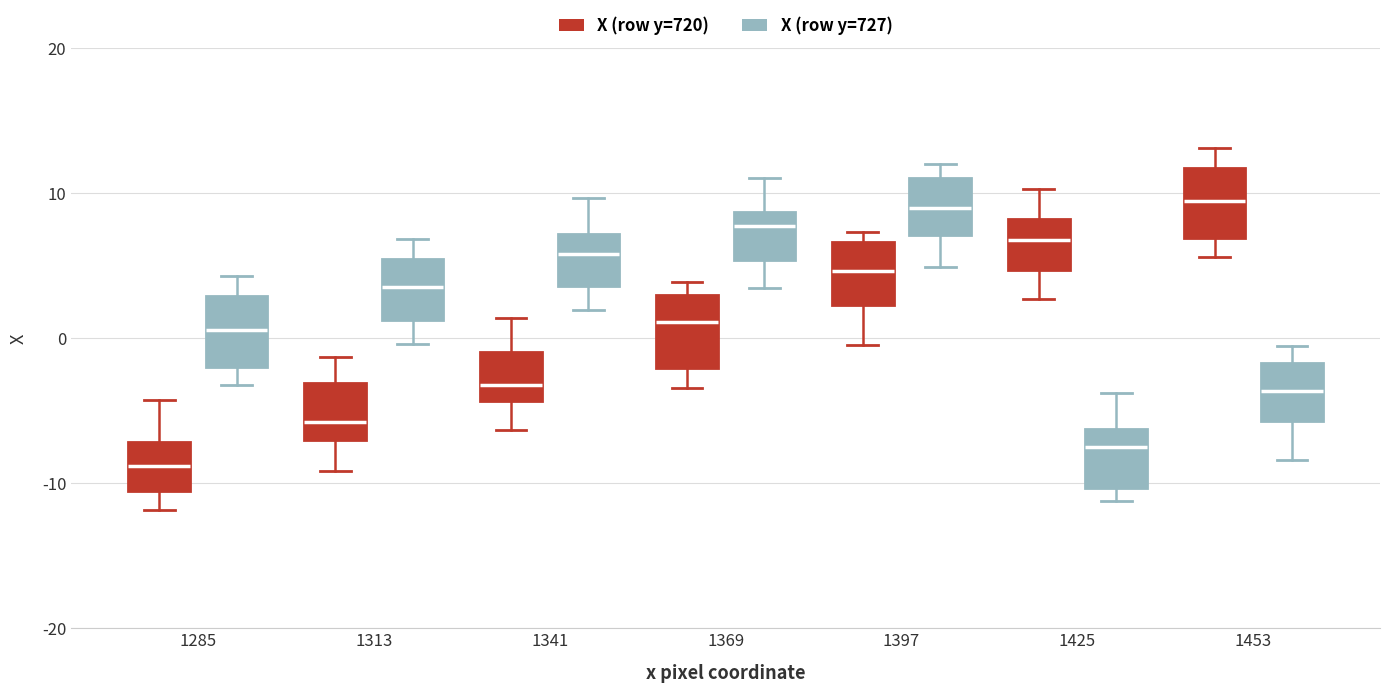

Where is the lower edge of the box for 1313 (X (row y=727)) on the y-axis? The values are not printed on the chart, so give them approximately, as read against the axis.

1